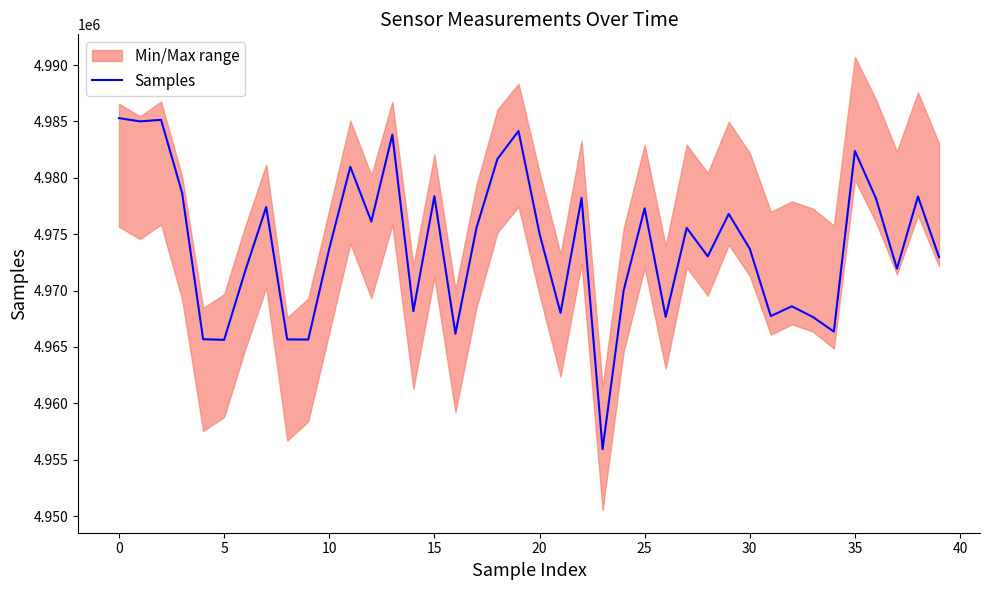

Count the number of categories in the chart.

40